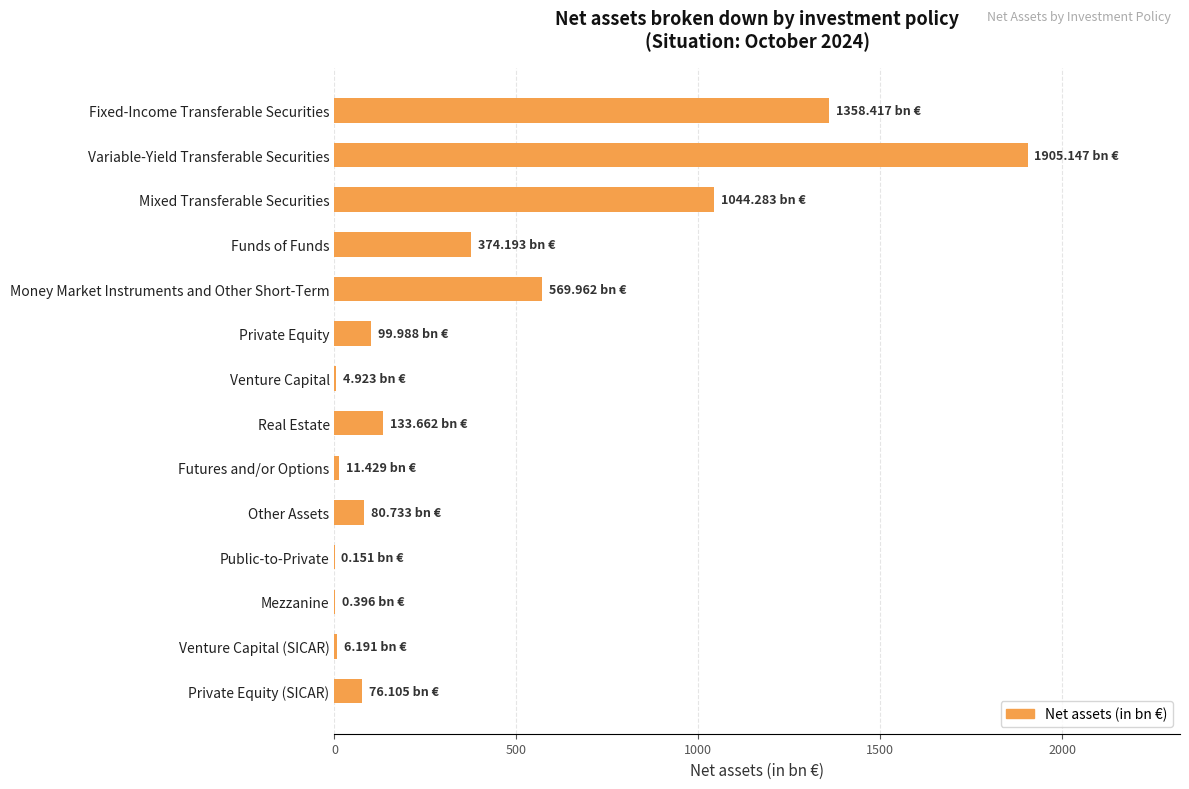

Approximately how many times larger is the value at Other Assets compared to Private Equity?

0.8